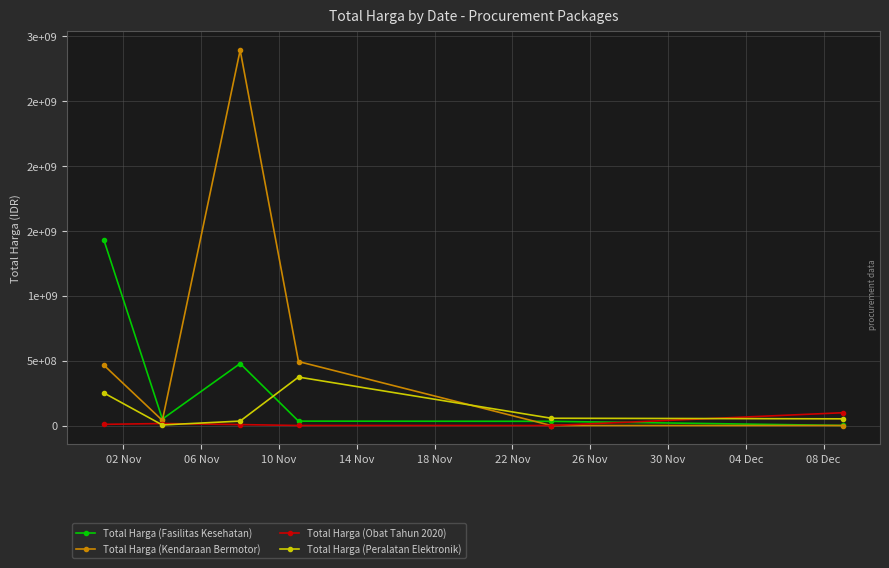

Is this an area chart (filled region under the line)?

No